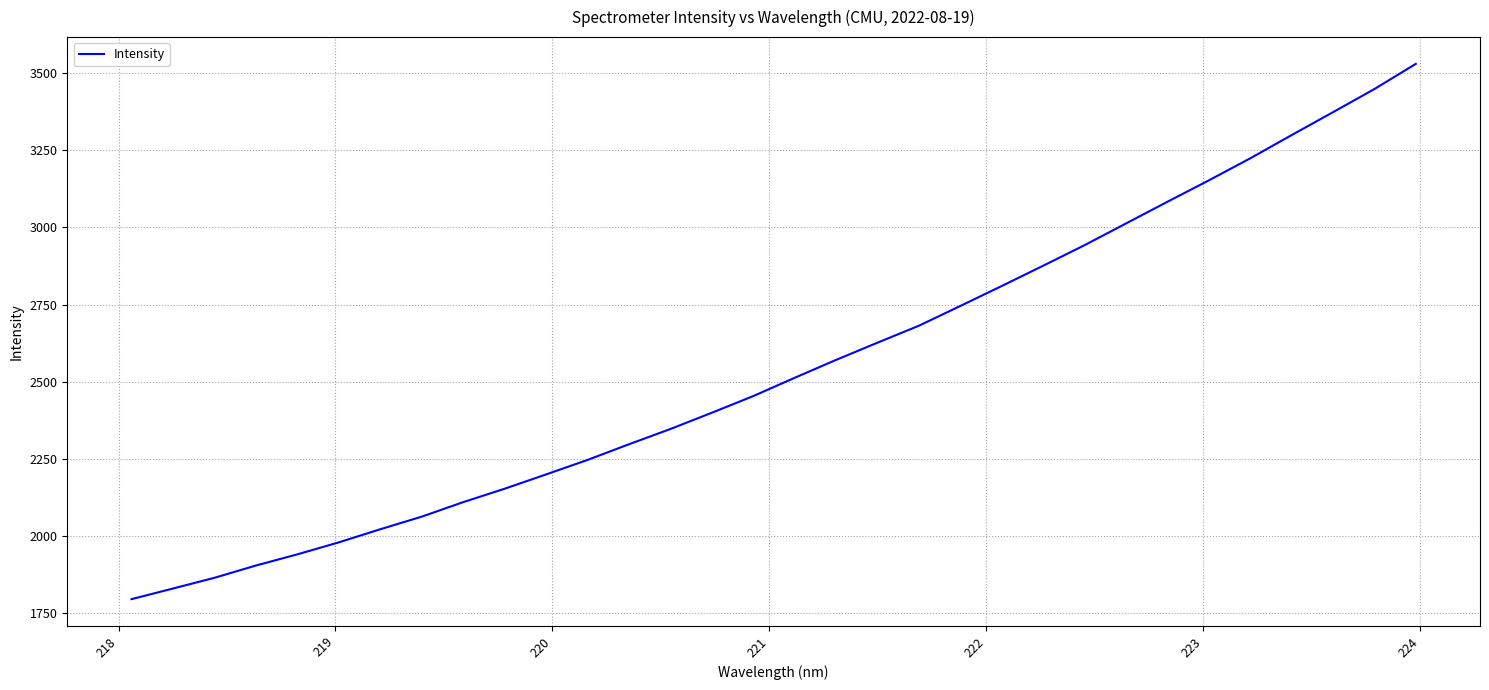

What is the smallest value displayed?

1795.1